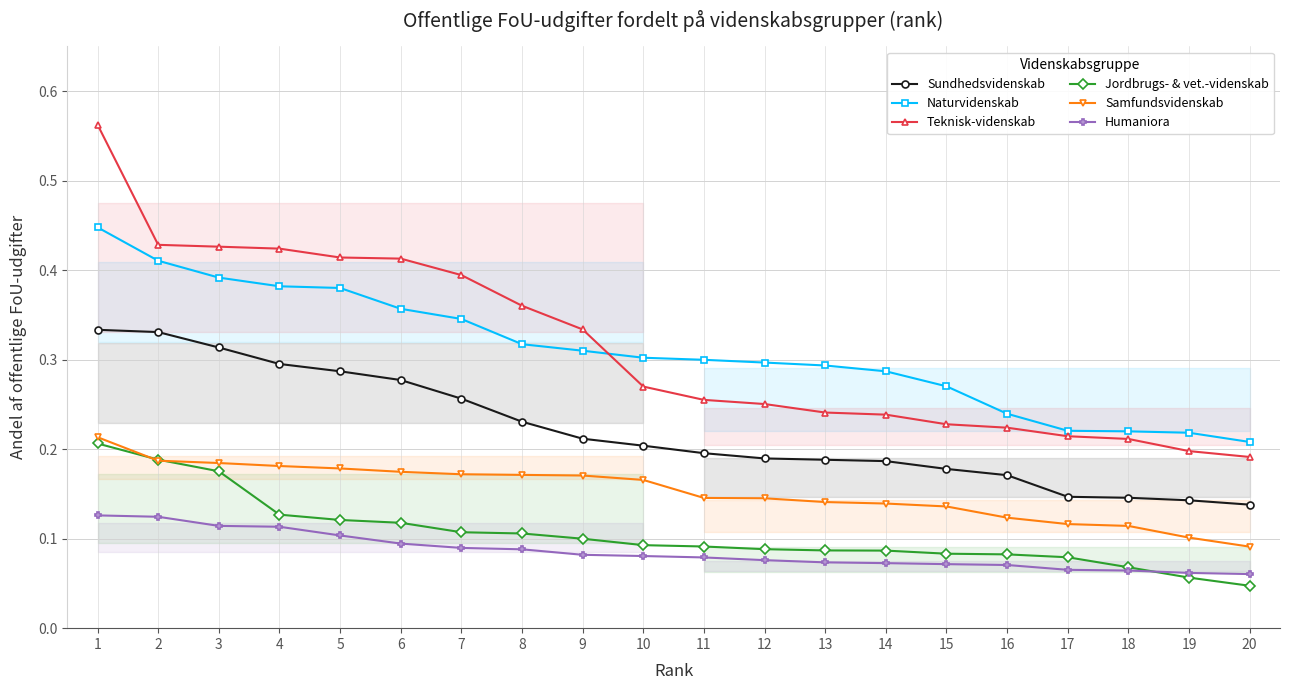

Which series has the widest spread of values?

Teknisk-videnskab